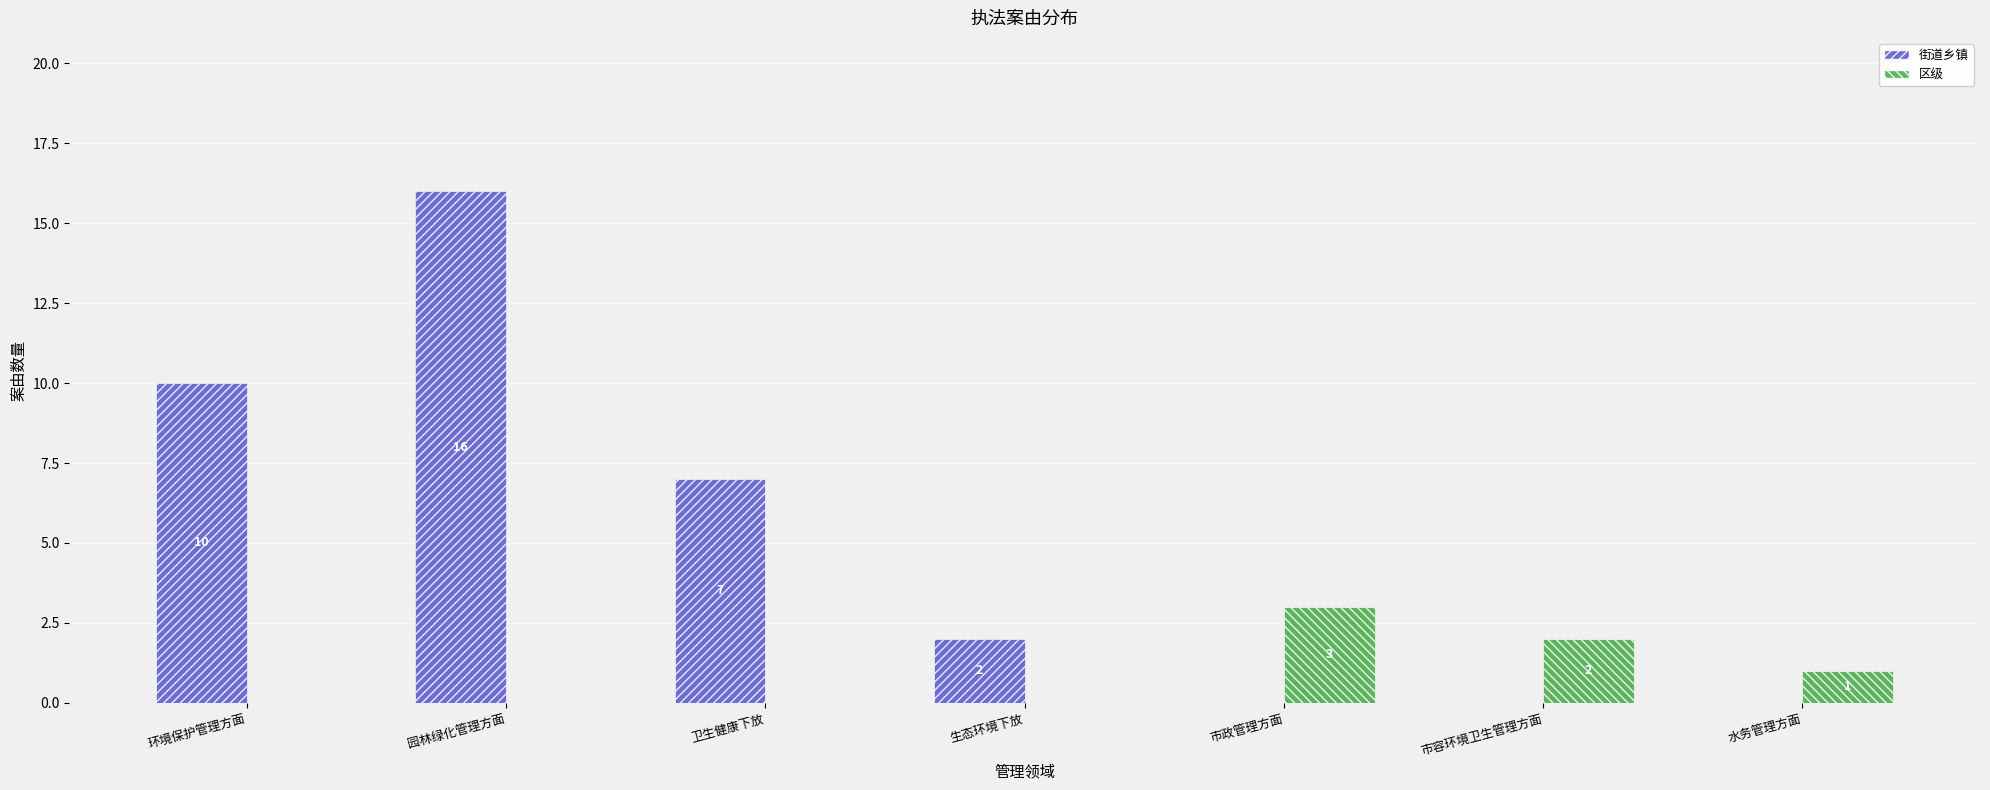

What is the sum of the 区级 values at 水务管理方面 and 市政管理方面?

4